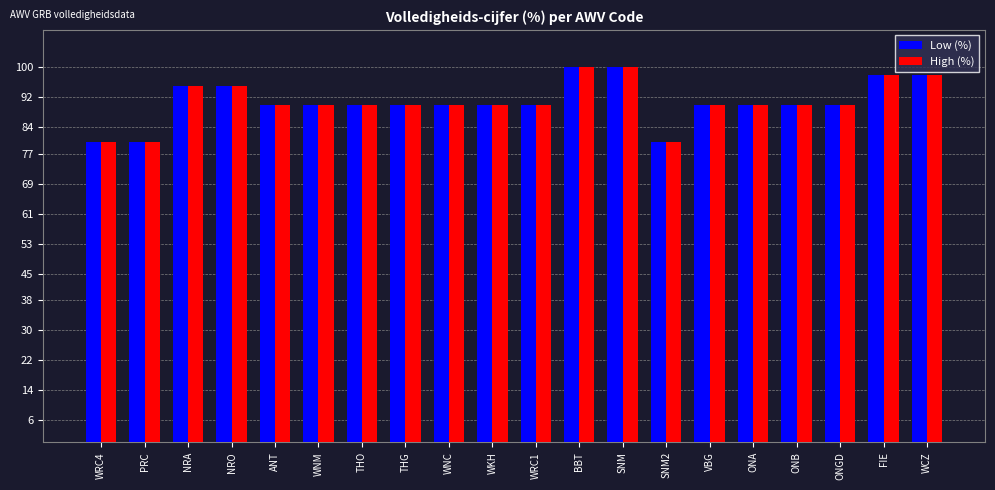

What is the maximum value shown in the chart?

100